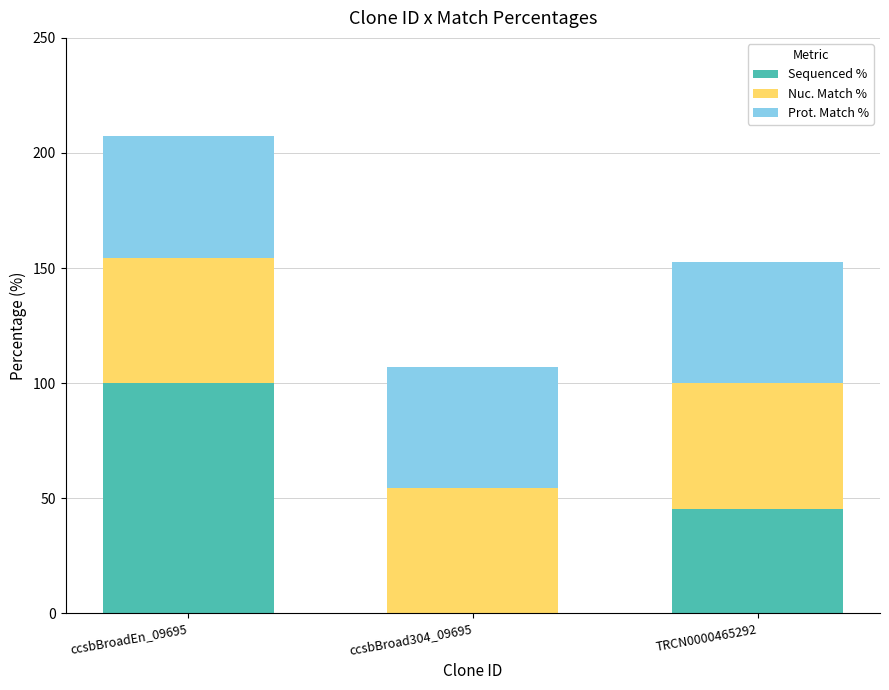

The value of Sequenced % at ccsbBroadEn_09695 is 43.0. True or false?

False